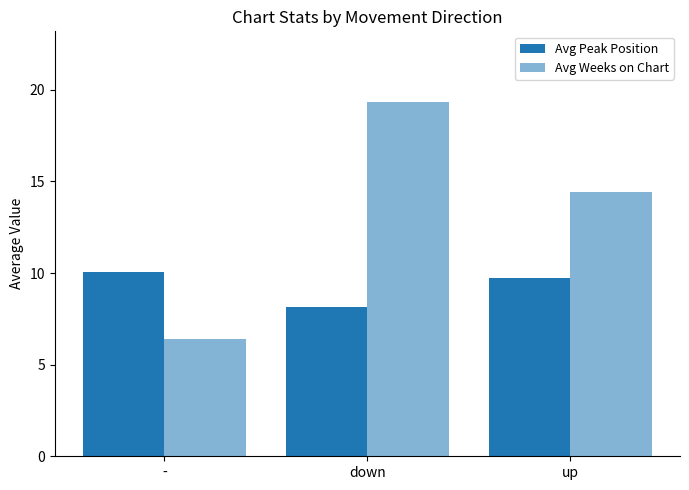

Count the number of categories in the chart.

3